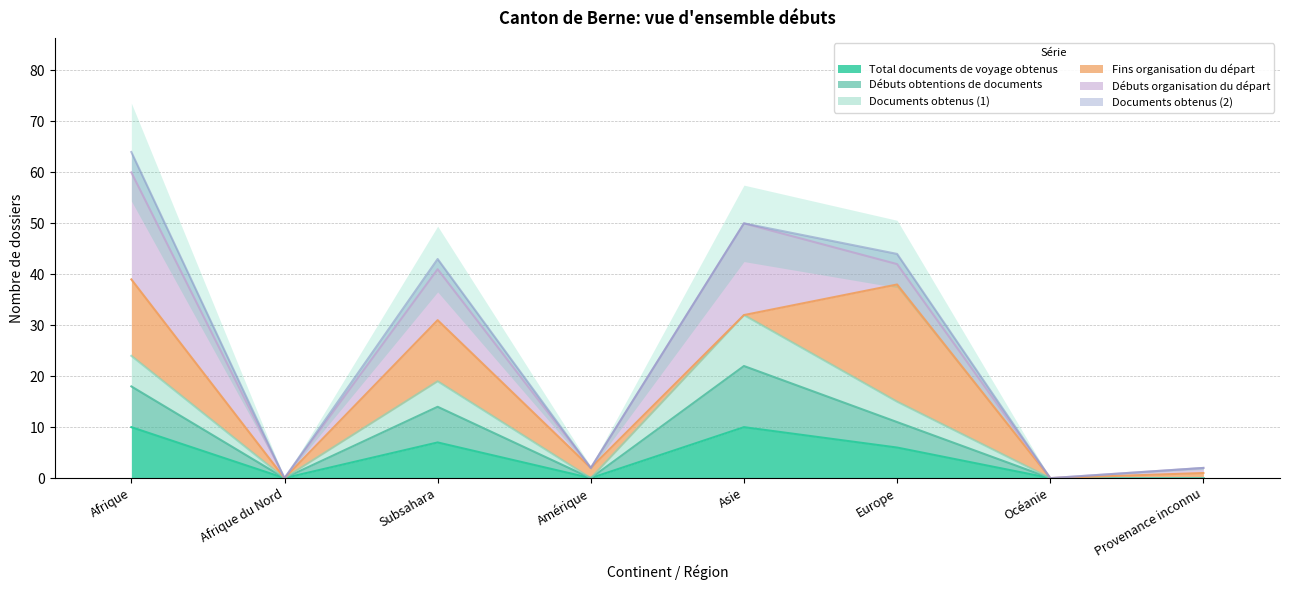

Is it true that Total documents de voyage obtenus equals 0 at Provenance inconnu?

True